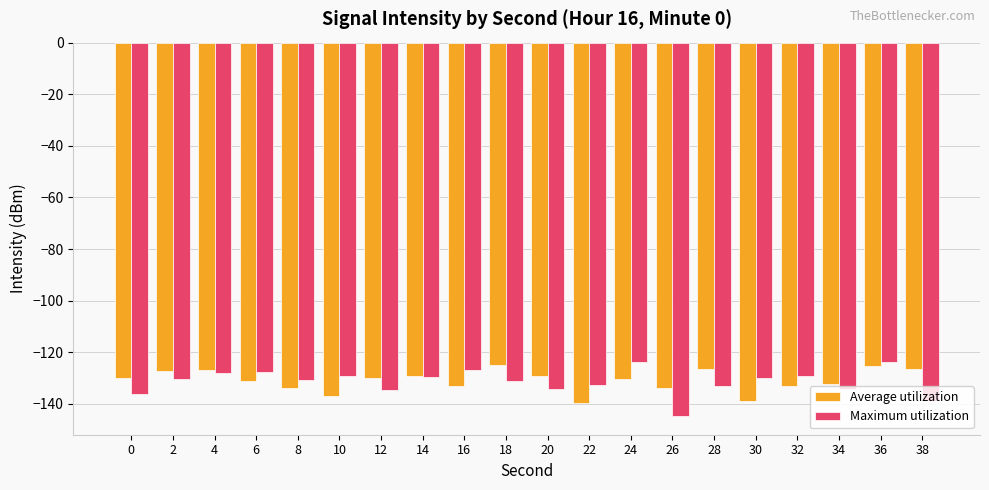

Which series changed the most between 0 and 36?

Maximum utilization